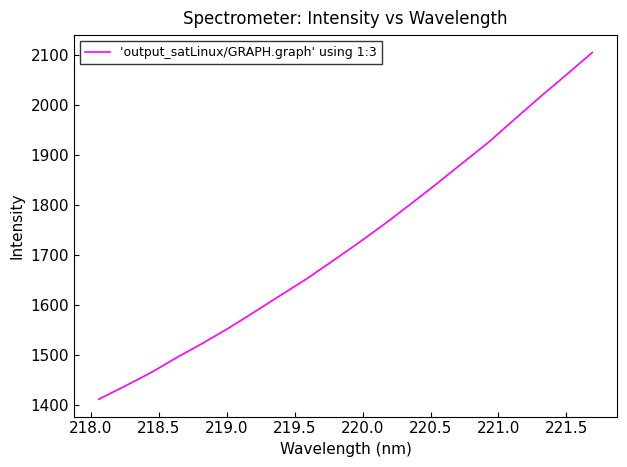

What is the greatest value displayed?

2105.2